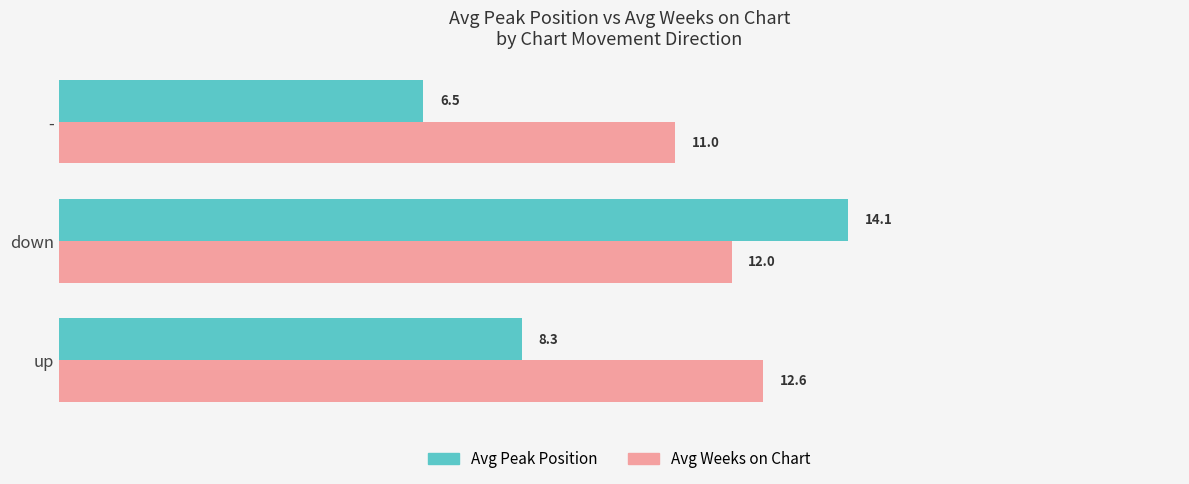

What is the sum of all Avg Peak Position values?

28.8